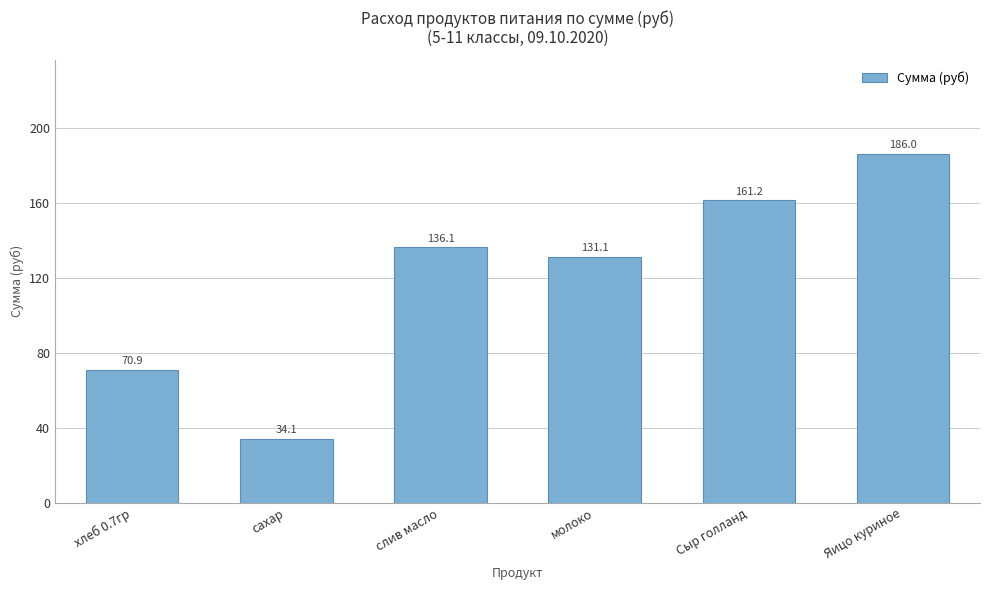

How many series are shown in this chart?

1